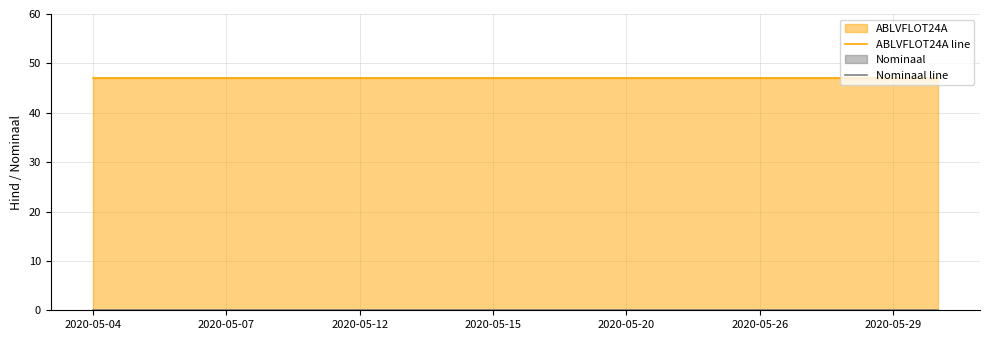

Is it true that ABLVFLOT24A line equals 47.0 at 2020-05-26?

True